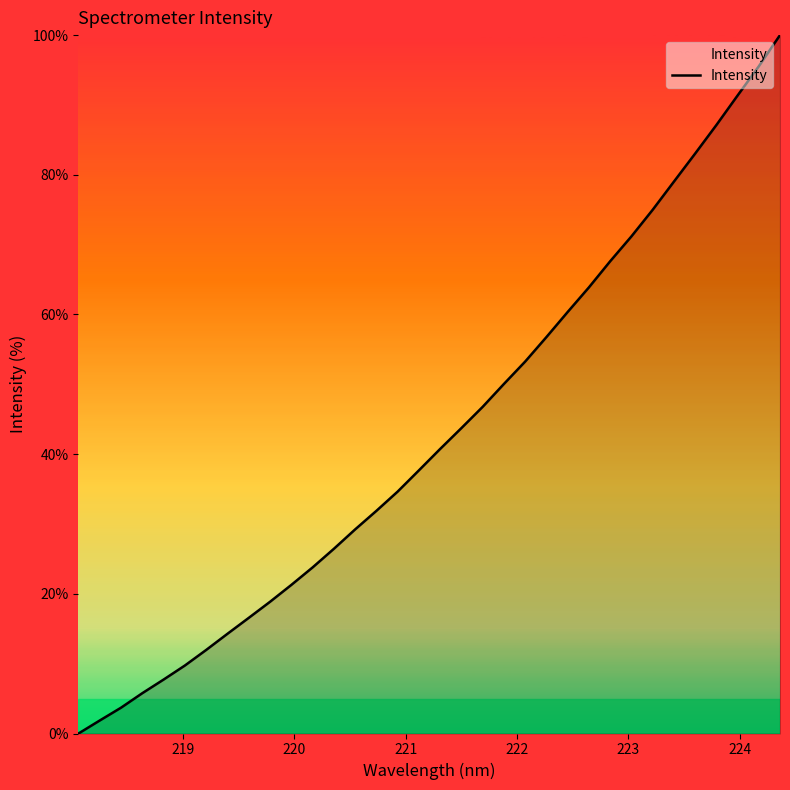

What is the maximum value shown in the chart?

100.0